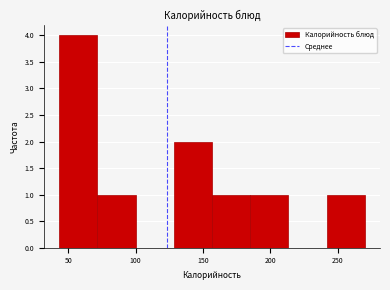

Which range on the x-axis has the tallest bar?

45 to 70